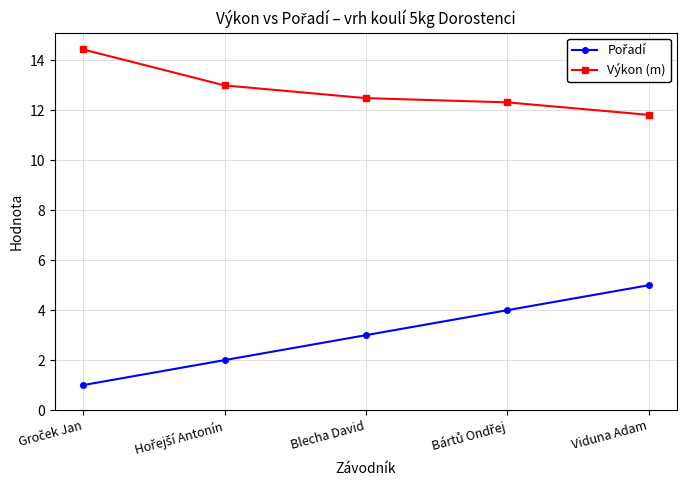

Which series has the largest total across all categories?

Výkon (m)